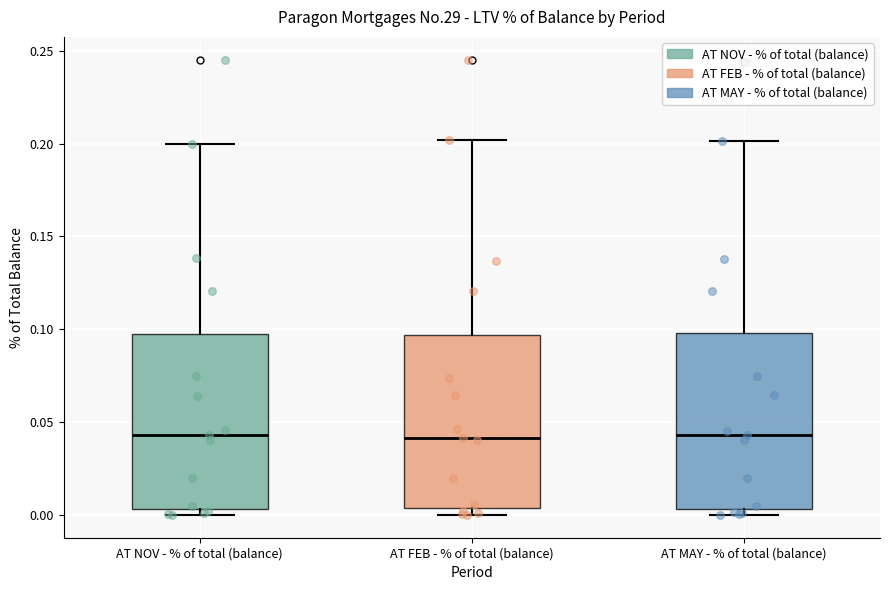

Reading left to right, read every box against the y-axis: the position of its median line, the range the box covers, and the ends of its whiskers. The values are not printed on the chart, so give them approximately, as read against the axis.

AT NOV - % of total (balance): median 0.045, box 0.005 to 0.100, whiskers 0.000 to 0.200
AT FEB - % of total (balance): median 0.040, box 0.005 to 0.095, whiskers 0.000 to 0.200
AT MAY - % of total (balance): median 0.045, box 0.005 to 0.100, whiskers 0.000 to 0.200